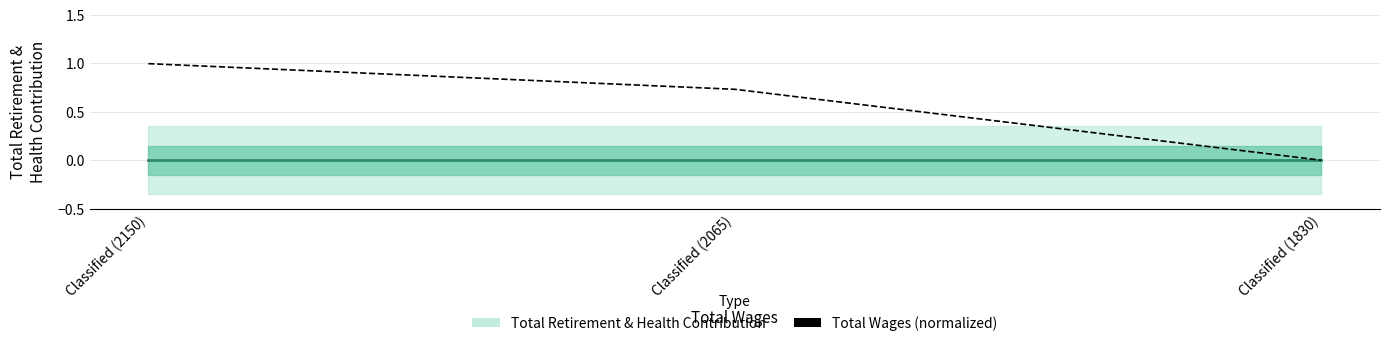

Which series has the largest total across all categories?

Total Wages (normalized)